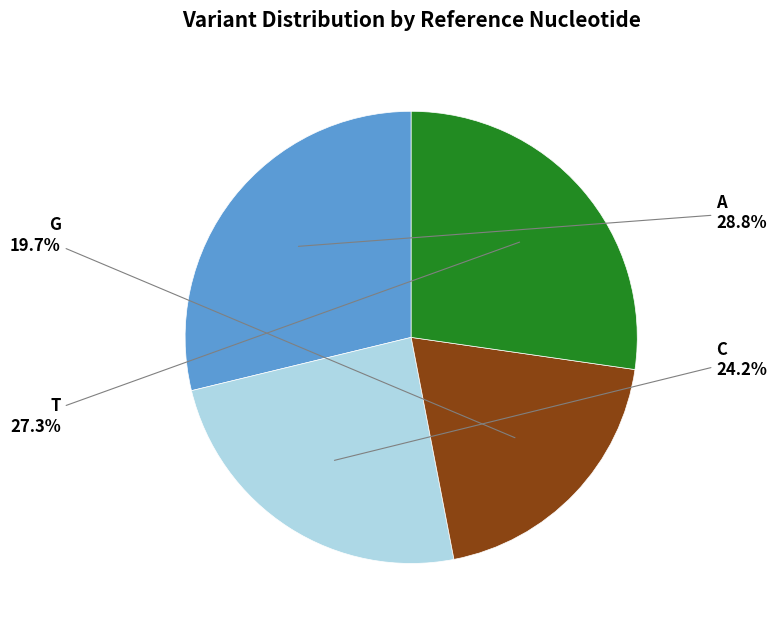

Does any single category account for the majority?

No